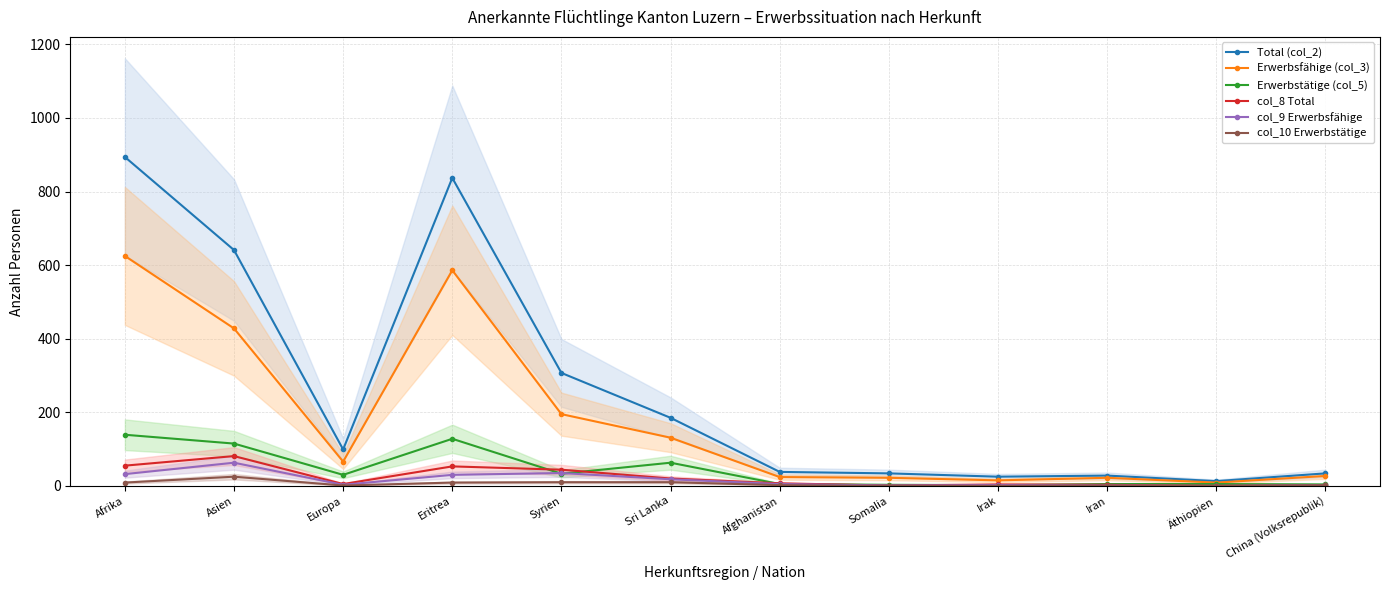

Between Syrien and Somalia, which is larger?

Syrien